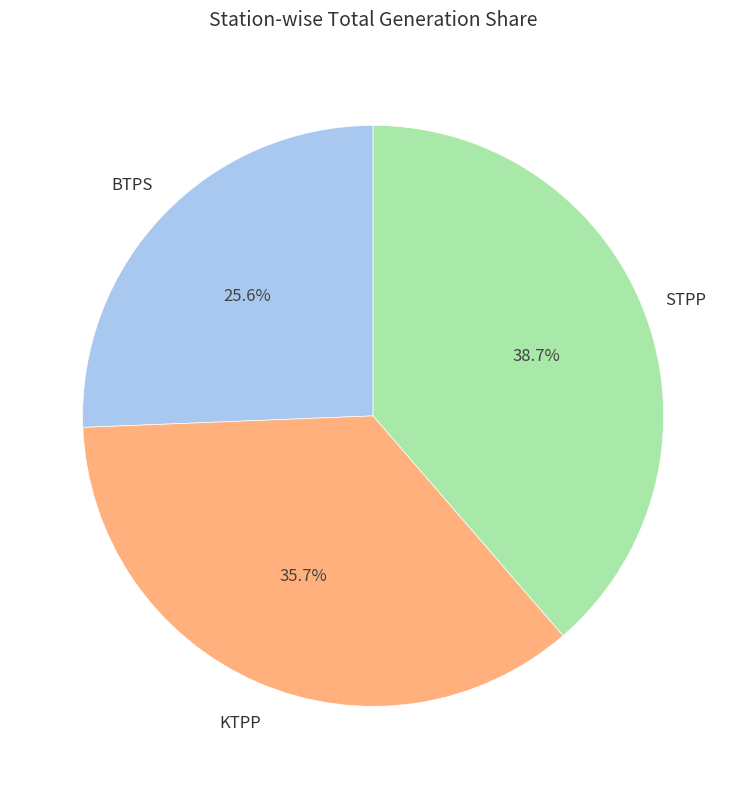

Which slice is the smallest?

BTPS